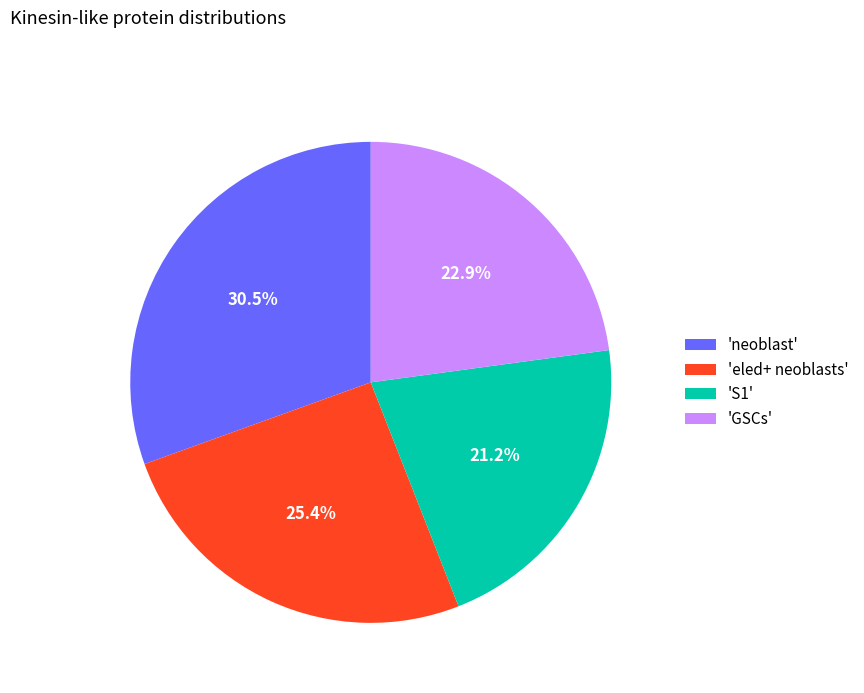

Which has a higher value, 'eled+ neoblasts' or 'neoblast'?

'neoblast'